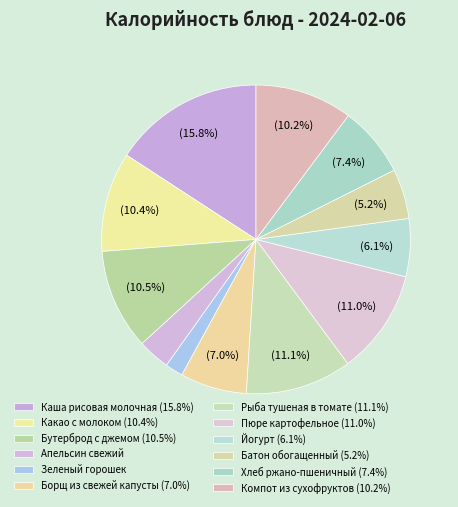

What percentage is the Хлеб ржано-пшеничный slice, to the nearest percent?

7%